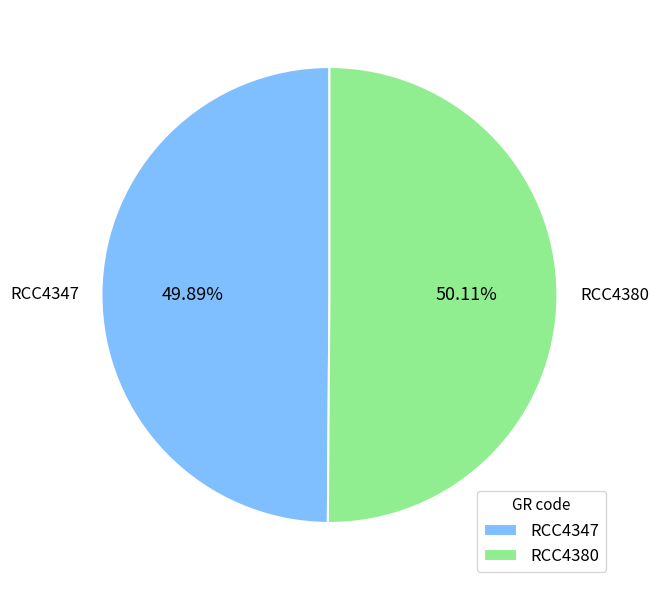

What is the ratio of the value at RCC4347 to the value at RCC4380?

1.0